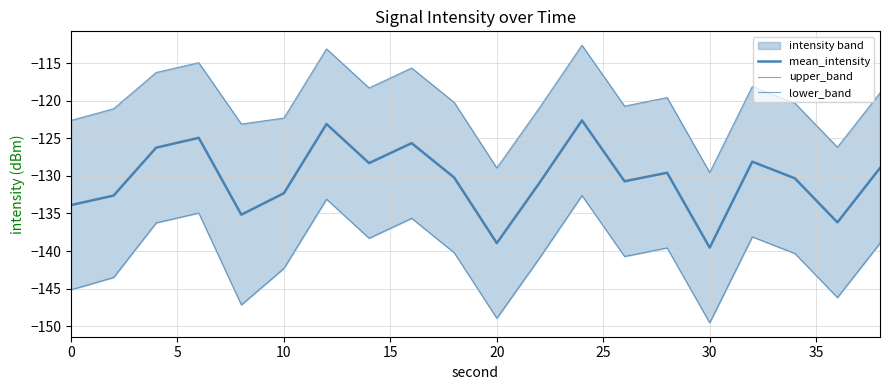

What is the sum of all upper_band values?

-2403.6